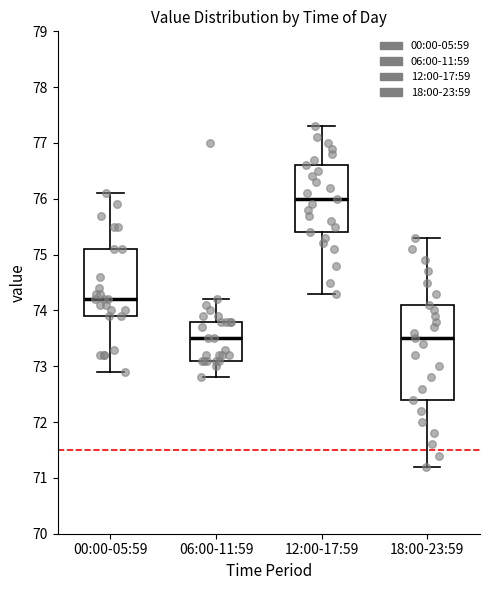

Reading left to right, read every box against the y-axis: the position of its median line, the range the box covers, and the ends of its whiskers. The values are not printed on the chart, so give them approximately, as read against the axis.

00:00-05:59: median 74.2, box 73.9 to 75.1, whiskers 72.9 to 76.1
06:00-11:59: median 73.5, box 73.1 to 73.8, whiskers 72.8 to 74.2
12:00-17:59: median 76.0, box 75.4 to 76.6, whiskers 74.3 to 77.3
18:00-23:59: median 73.5, box 72.4 to 74.1, whiskers 71.2 to 75.3